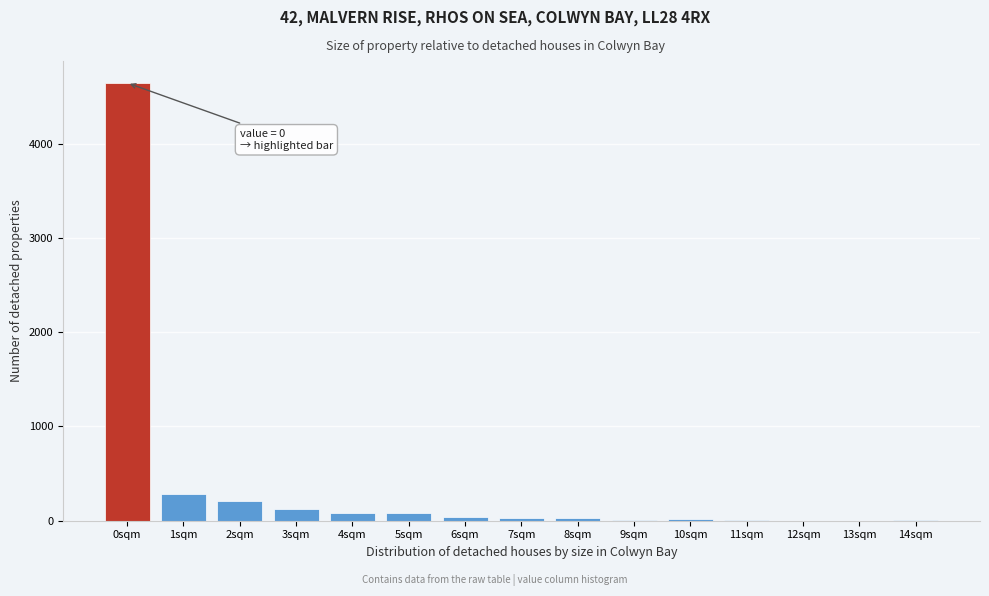

At which category does the chart reach its peak across all series?

0sqm